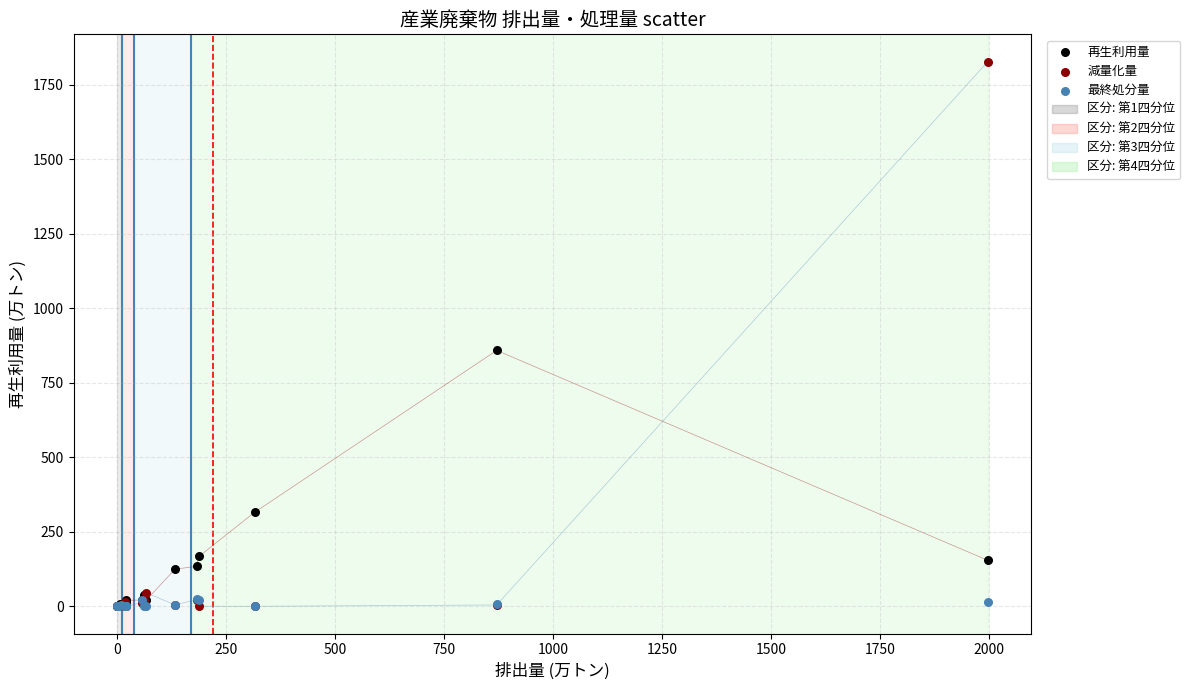

In the 再生利用量 series, what Y value is closest to 429?

315.4